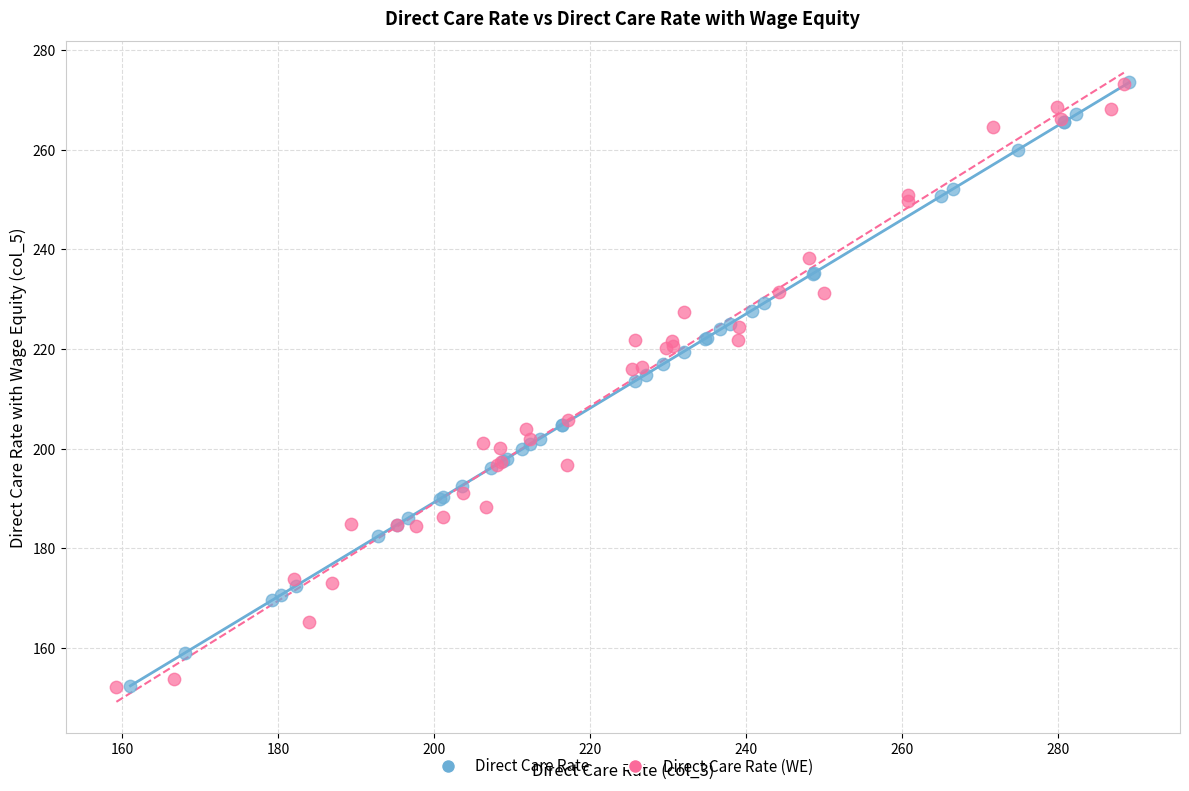

Which series has the largest Y range (max minus min)?

Direct Care Rate